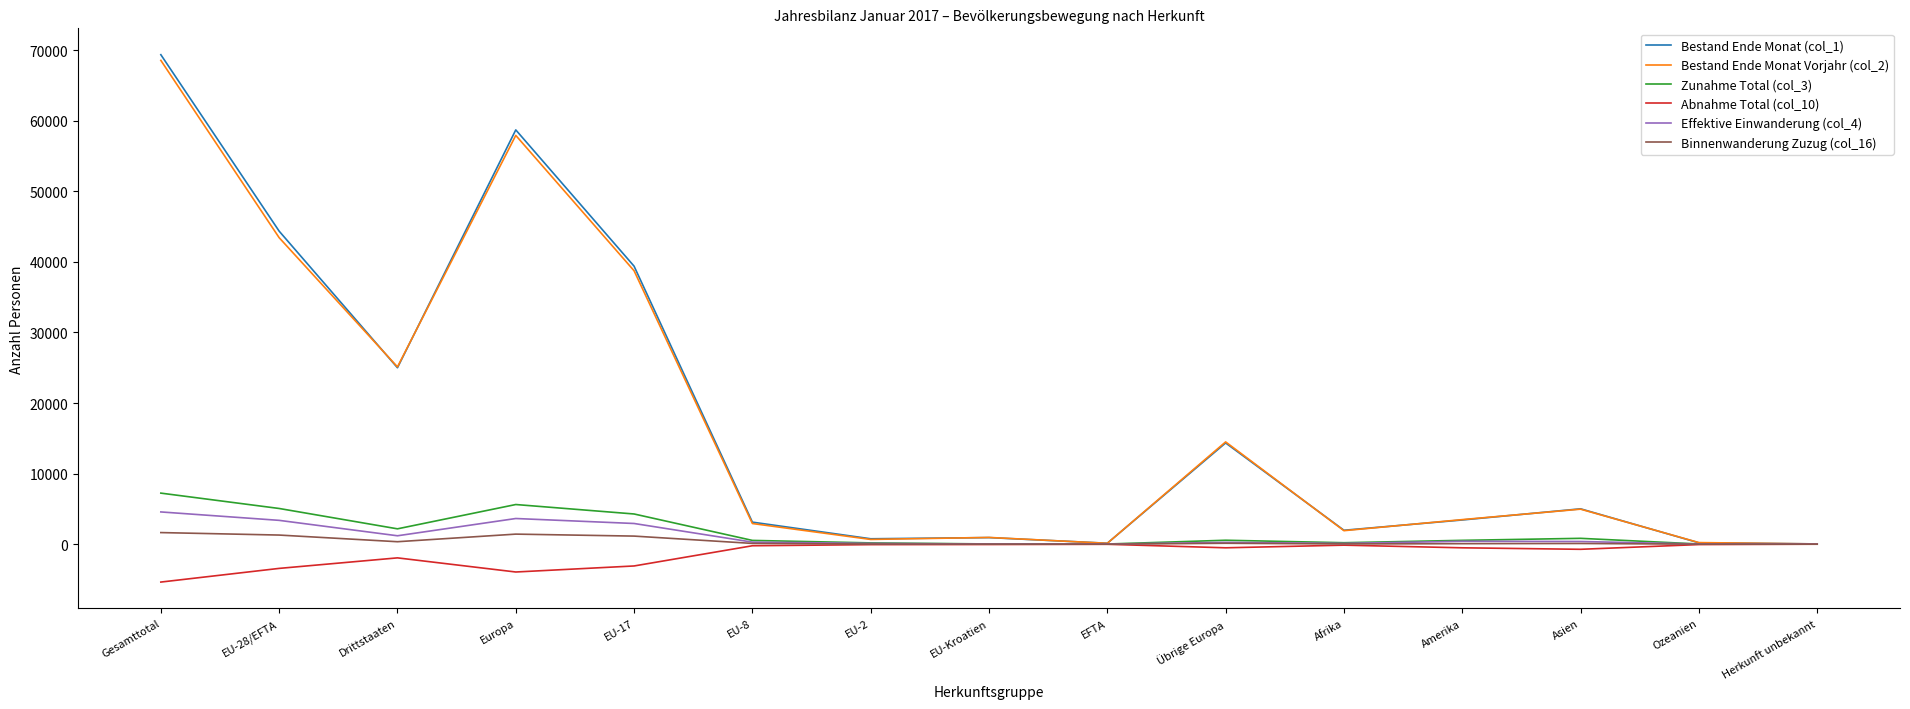

What is the difference between the Bestand Ende Monat (col_1) values at Amerika and Gesamttotal?

65908